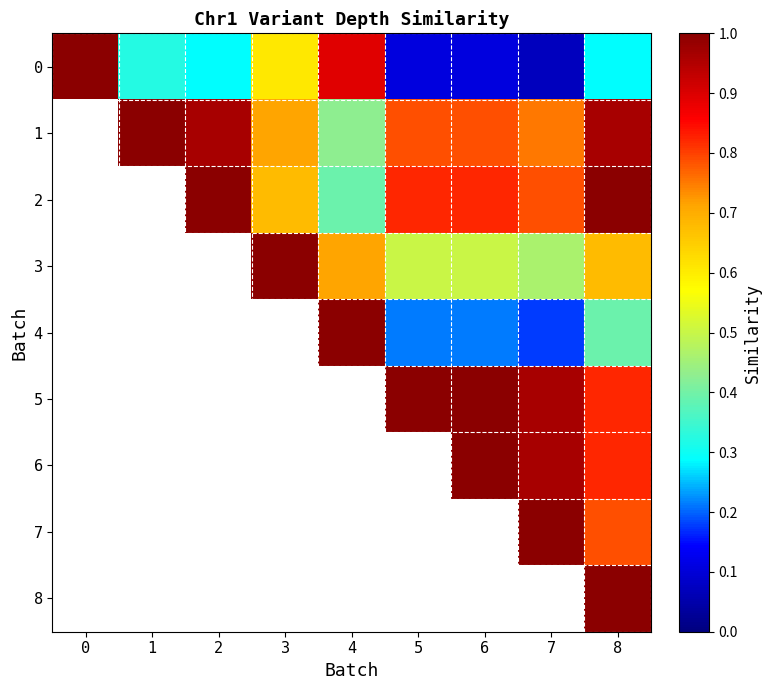

What is the maximum value shown in the chart?

1.0